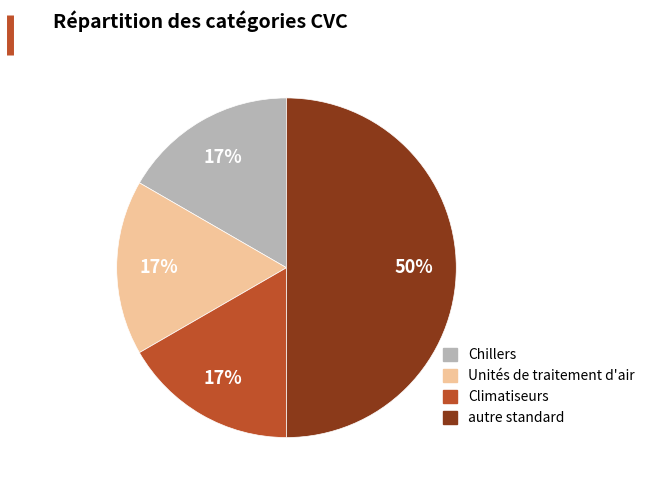

To the nearest percent, what is the difference between the largest and smallest slice percentages?

33%